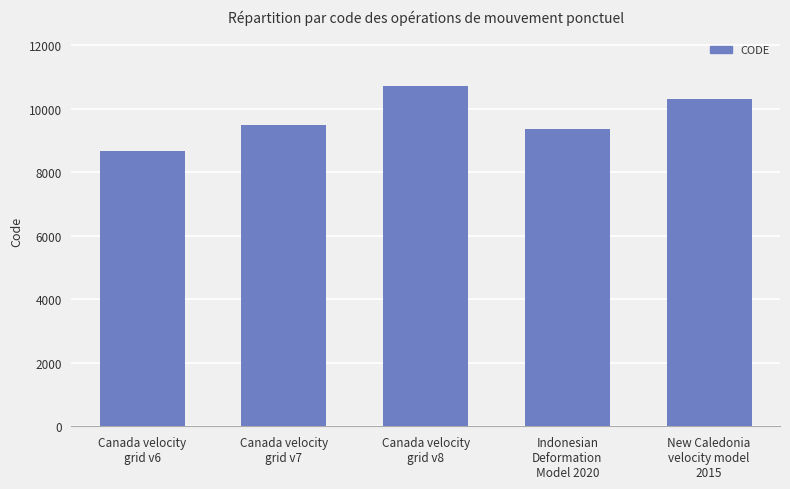

Where is the data nearest to the value 9691?

Canada velocity
grid v7